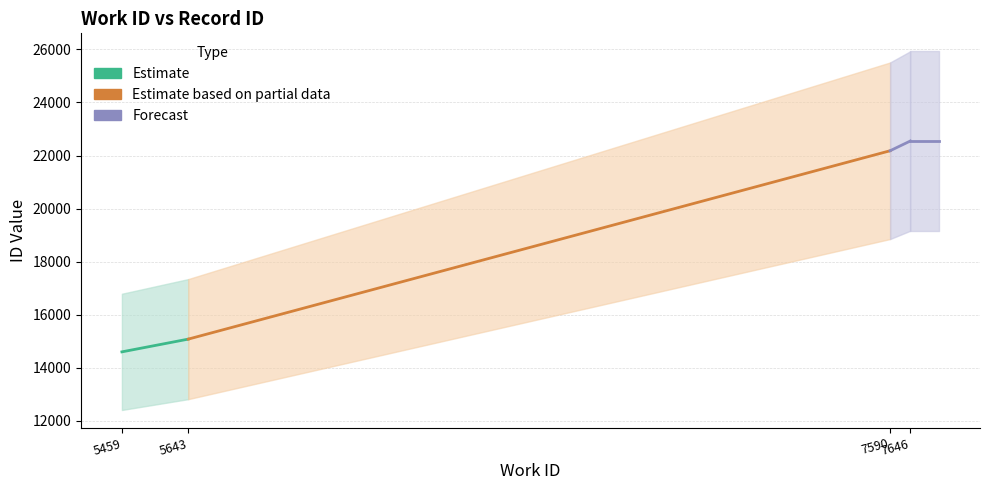

At which label is the value closest to 18574?

5643